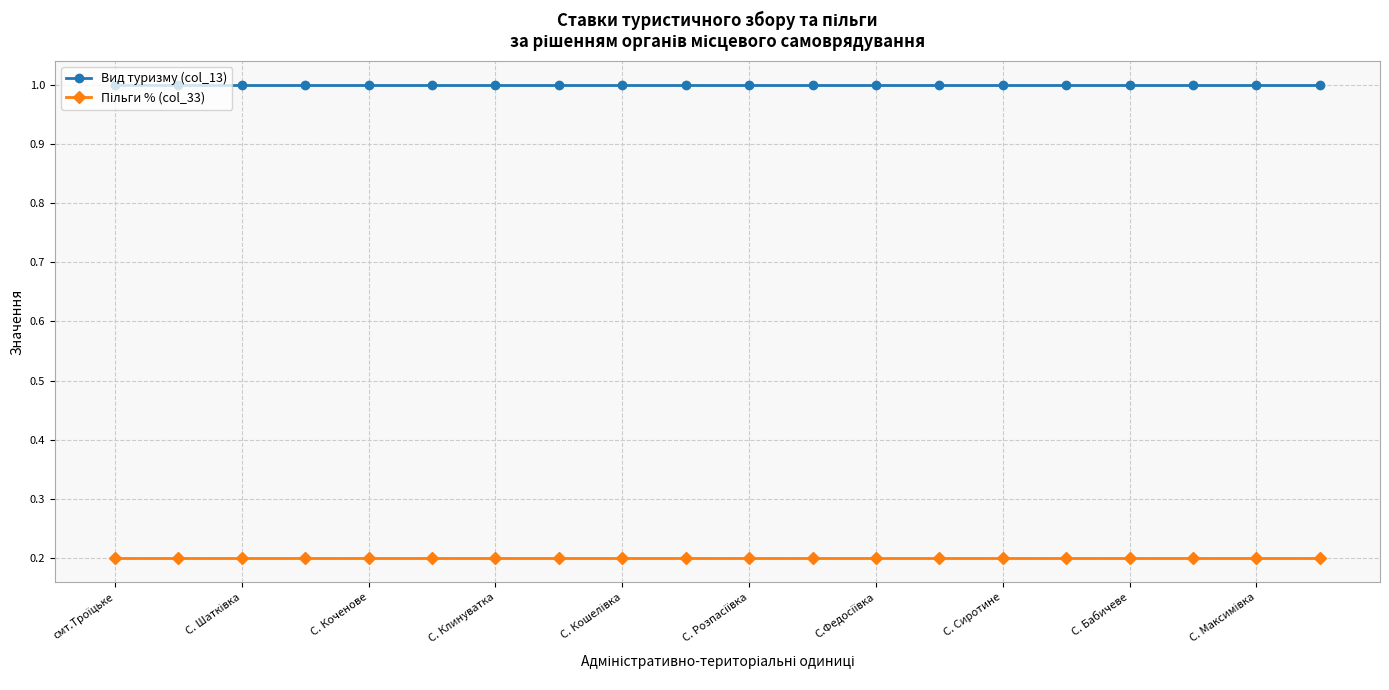

What is the sum of all Вид туризму (col_13) values?

20.0